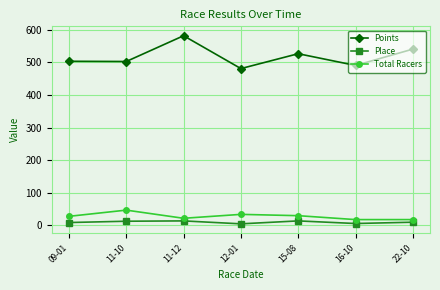

At which category does the chart reach its peak across all series?

11-12